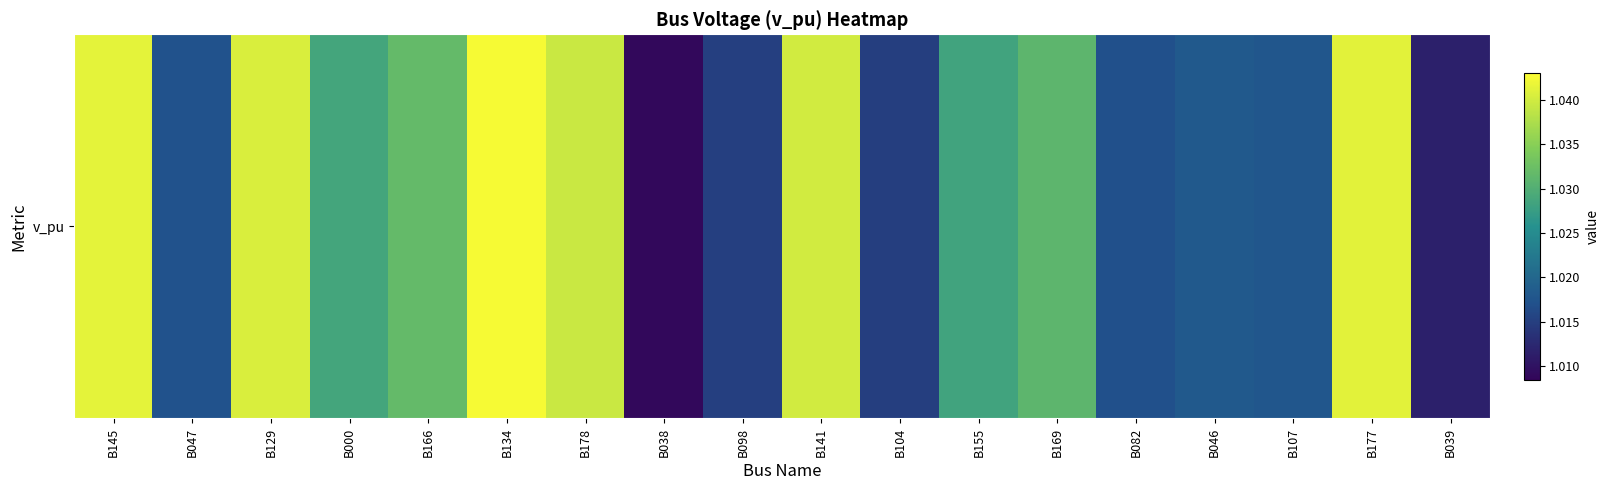

What is the average value?

1.0